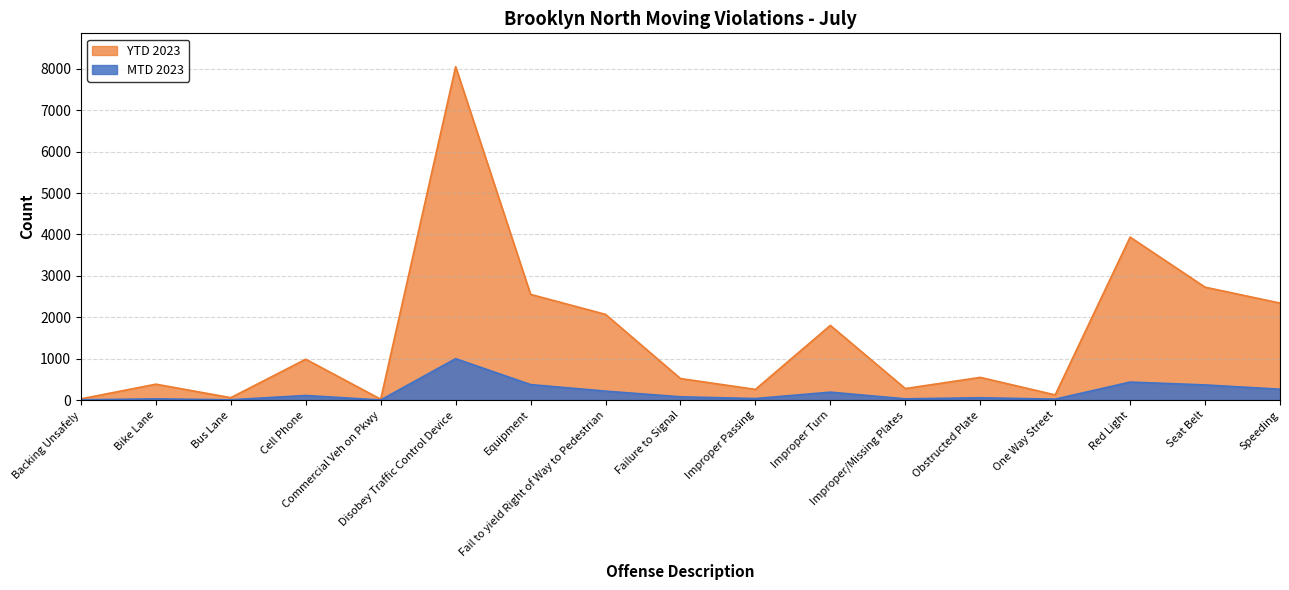

True or false: YTD 2023 has more than 0 interior local peaks.

True